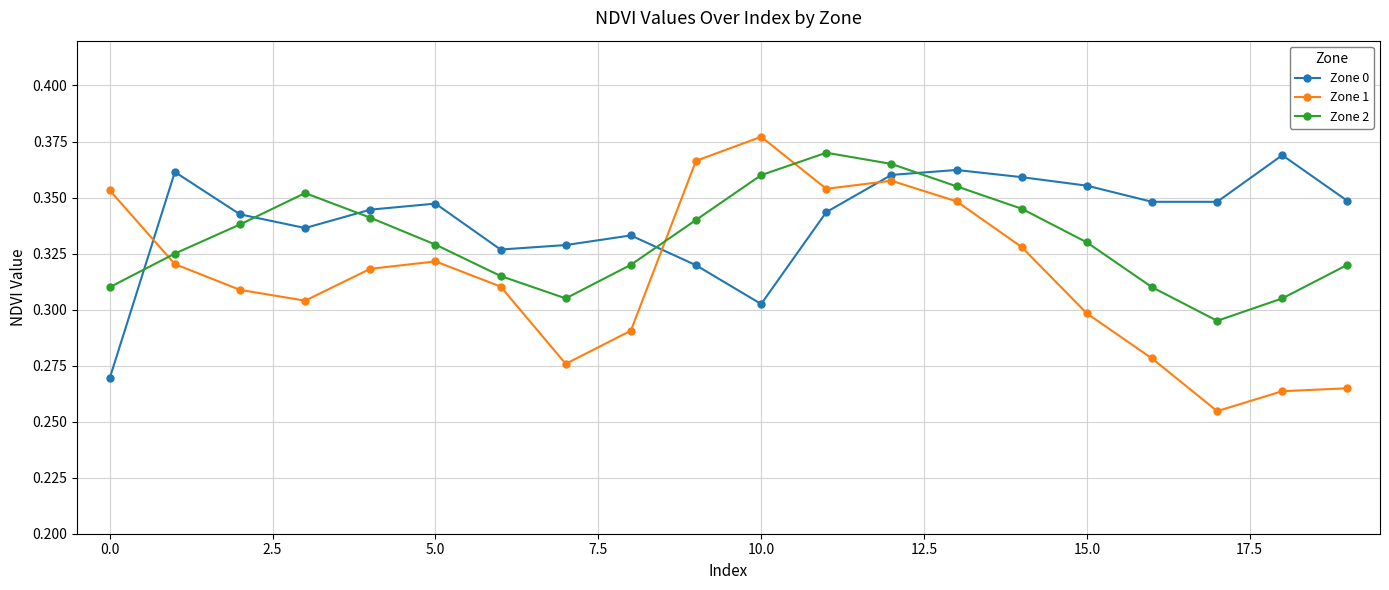

True or false: Zone 2 and Zone 0 cross at least once.

True